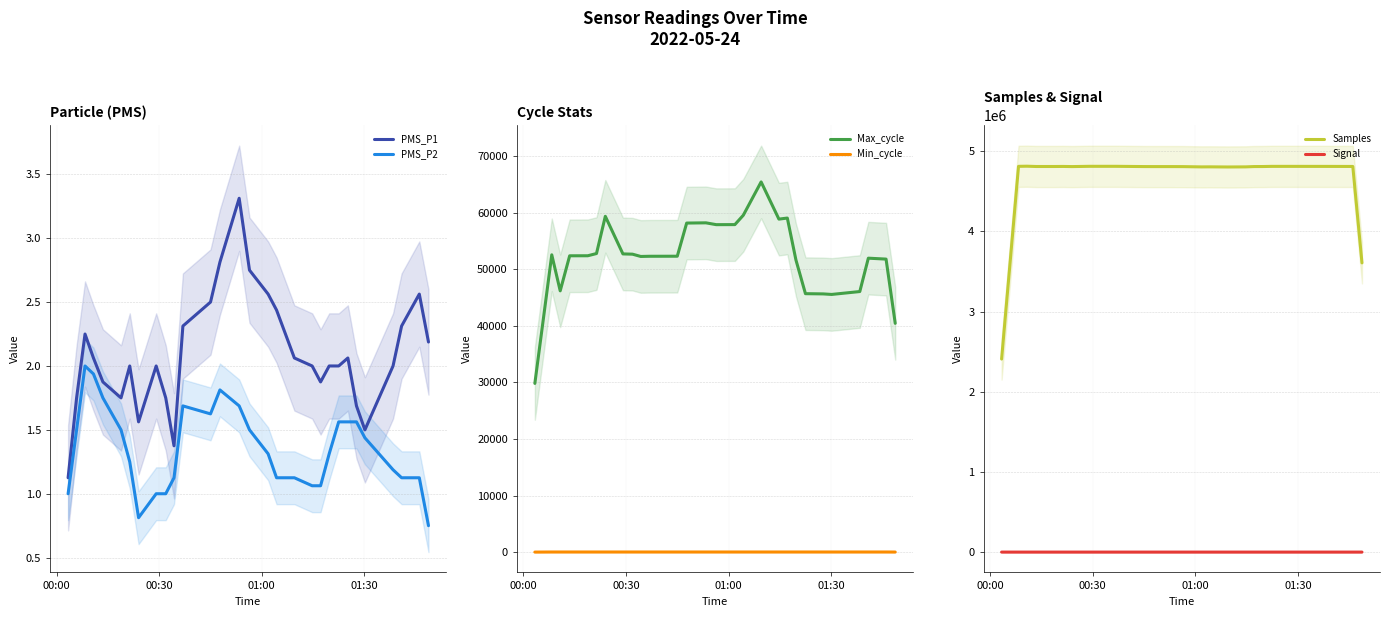

Reading right to left, what are all the values shown in this chart?

PMS_P1: 2.2	2.6	2.3	2.0	1.5	1.7	2.1	2.0	2.0	1.9	2.0	2.1	2.4	2.6	2.8	3.3	2.8	2.5	2.3	1.4	1.8	2.0	1.6	2.0	1.8	1.9	2.1	2.2	1.8	1.1
PMS_P2: 0.8	1.1	1.1	1.2	1.4	1.6	1.6	1.6	1.3	1.1	1.1	1.1	1.1	1.3	1.5	1.7	1.8	1.6	1.7	1.1	1.0	1.0	0.8	1.2	1.5	1.8	1.9	2.0	1.5	1.0
Max_cycle: 40441.2	51793.0	51955.5	46059.2	45547.2	45641.0	45662.8	45680.8	51638.8	59045.2	58860.0	65432.2	59545.2	57889.2	57878.8	58201.8	58160.8	52301.0	52292.8	52259.5	52663.2	52709.5	59352.8	52774.5	52383.0	52376.5	46182.0	52551.8	41200.8	29824.8
Min_cycle: 21.8	29.0	29.0	29.0	29.0	29.0	29.0	29.0	29.0	29.0	29.0	29.0	29.0	29.0	29.0	29.0	29.0	29.0	29.0	29.0	29.0	29.0	29.0	29.0	29.0	29.0	29.0	29.0	21.8	14.5
Samples: 3607770.0	4810668.0	4811111.5	4811373.2	4811699.5	4811841.5	4811773.5	4811764.8	4809723.0	4809298.2	4805396.8	4804082.2	4805730.2	4805130.0	4808514.2	4808916.8	4808932.0	4809205.5	4812394.5	4812408.0	4812311.8	4812458.8	4809024.8	4810826.2	4810104.2	4810061.2	4813745.0	4812171.0	3610595.8	2408203.2
Signal: -59.2	-79.0	-79.0	-79.0	-79.0	-79.0	-79.0	-79.0	-79.0	-79.0	-79.0	-79.0	-79.0	-79.0	-79.0	-79.0	-79.0	-79.0	-79.0	-79.0	-79.0	-79.0	-79.0	-79.0	-78.8	-78.8	-78.8	-78.8	-59.2	-39.5